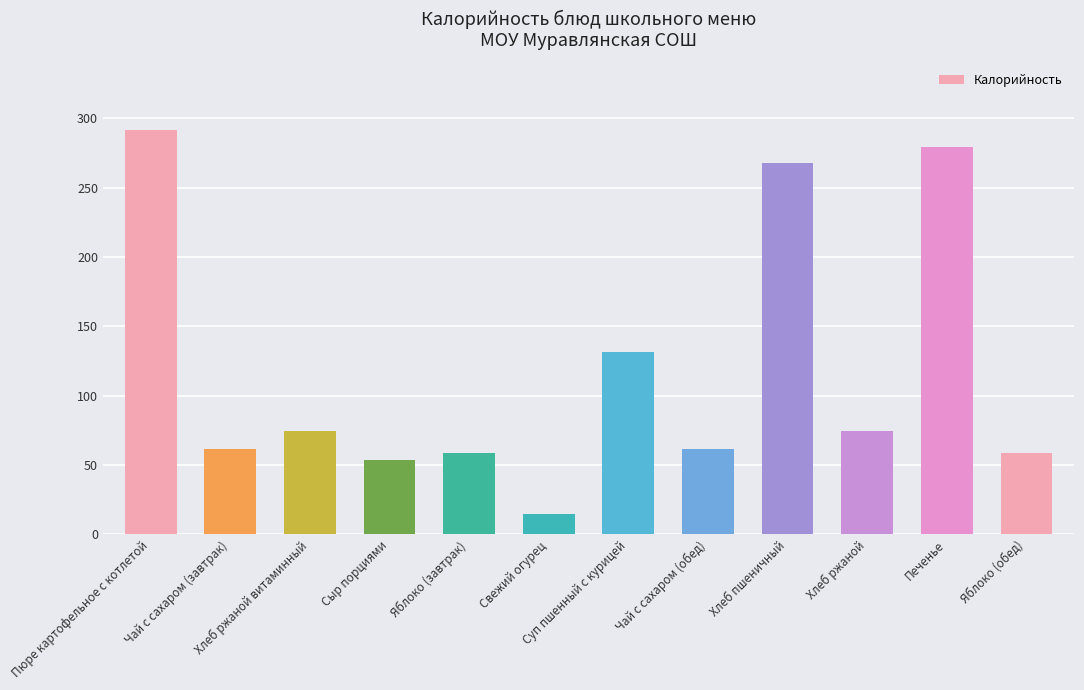

Reading left to right, list all the values displayed in this chart.

291.8	61.5	74.4	54.0	59.0	15.0	131.4	61.5	267.6	74.4	279.0	59.0